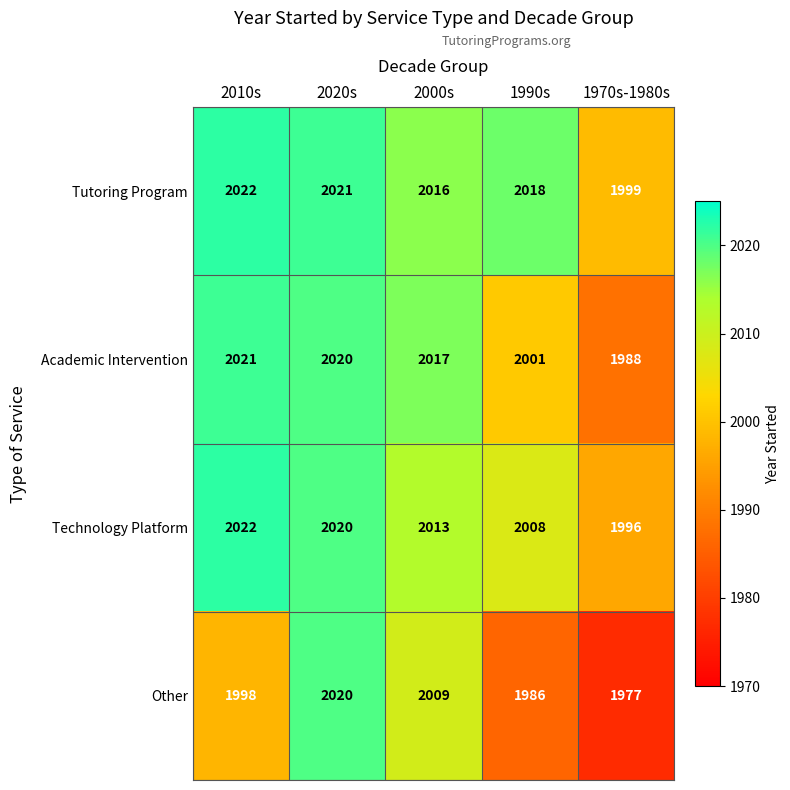

Between 2010s and 2020s, which series saw the biggest shift?

Other